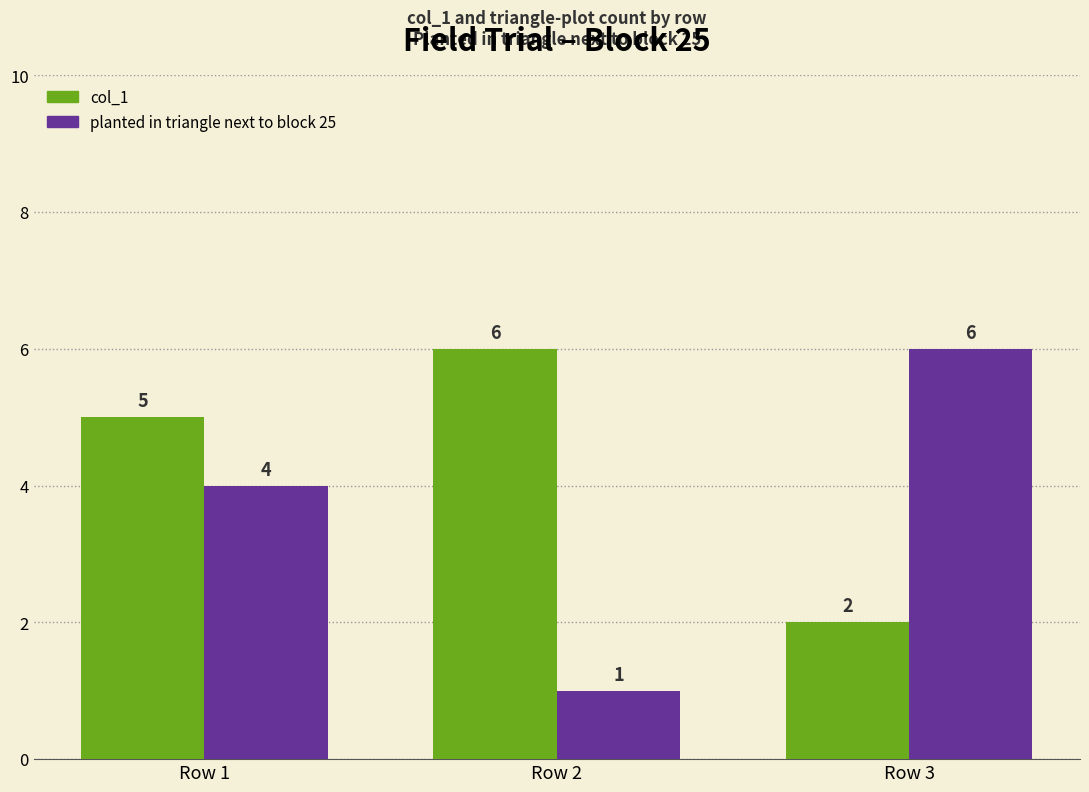

What is the difference between the highest and lowest values at Row 2?

5